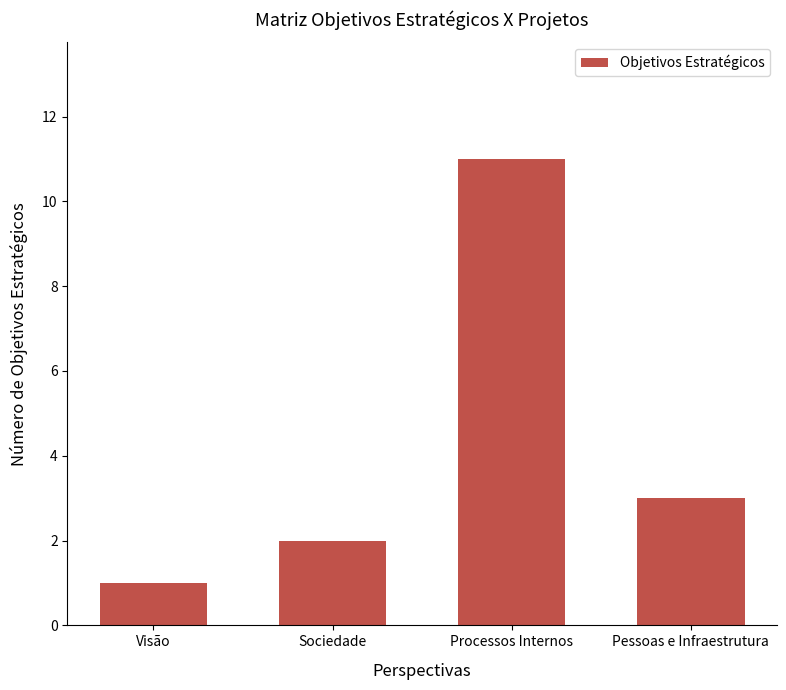

Is it true that the value at Processos Internos is 11?

True